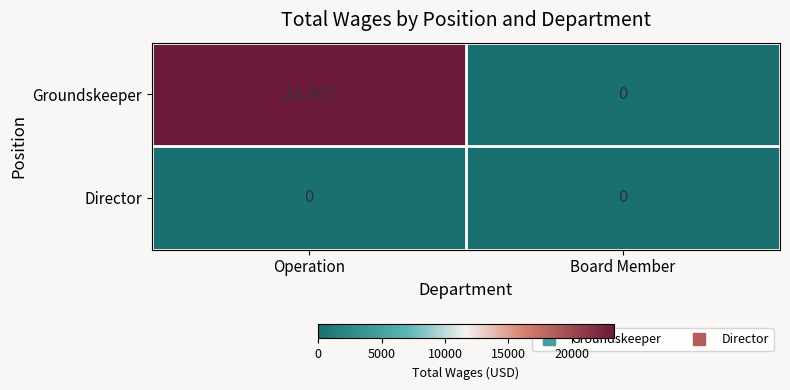

Reading right to left, extract all data points from this chart.

Groundskeeper: 0	23307
Director: 0	0